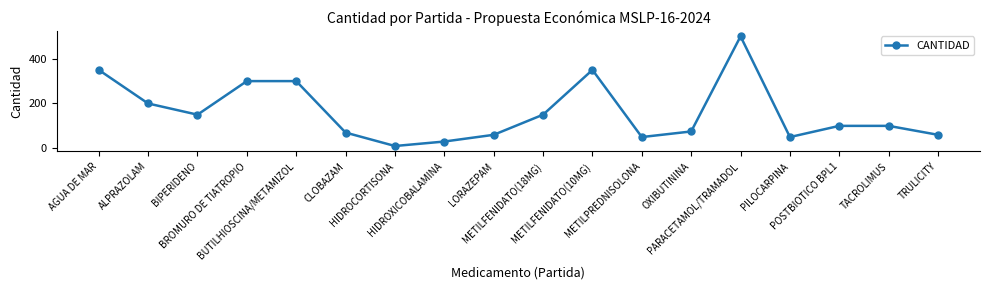

What is the value of the 1st point from the left?

350